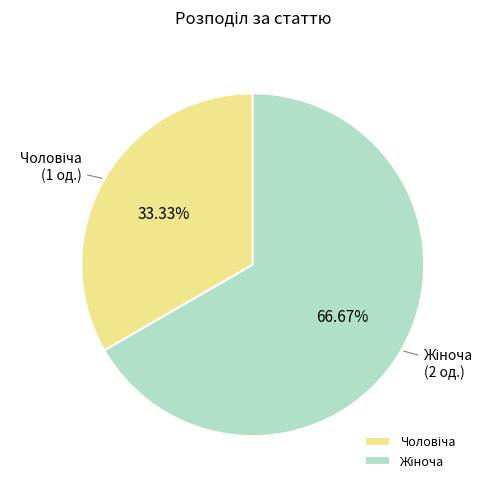

Is there a majority slice in this chart?

Yes